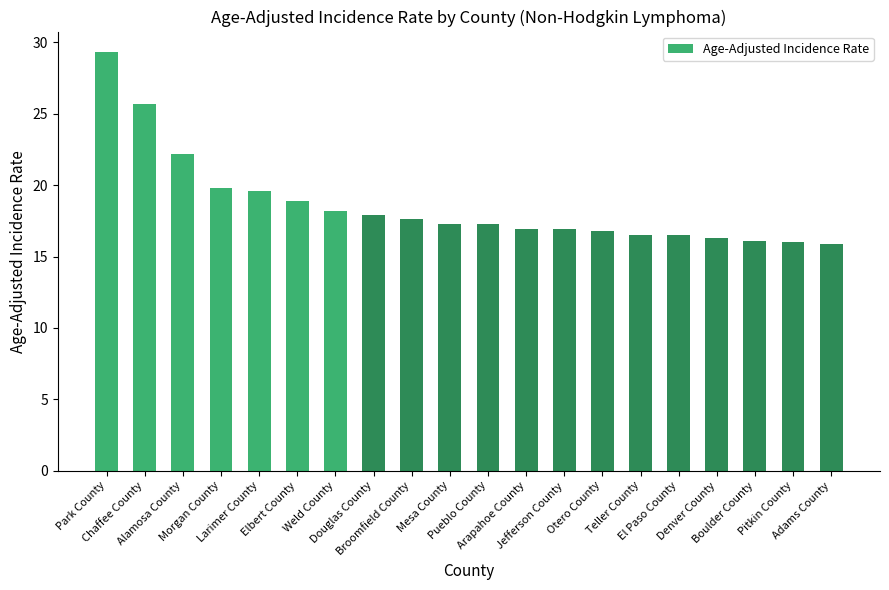

How many distinct data groups are displayed?

1